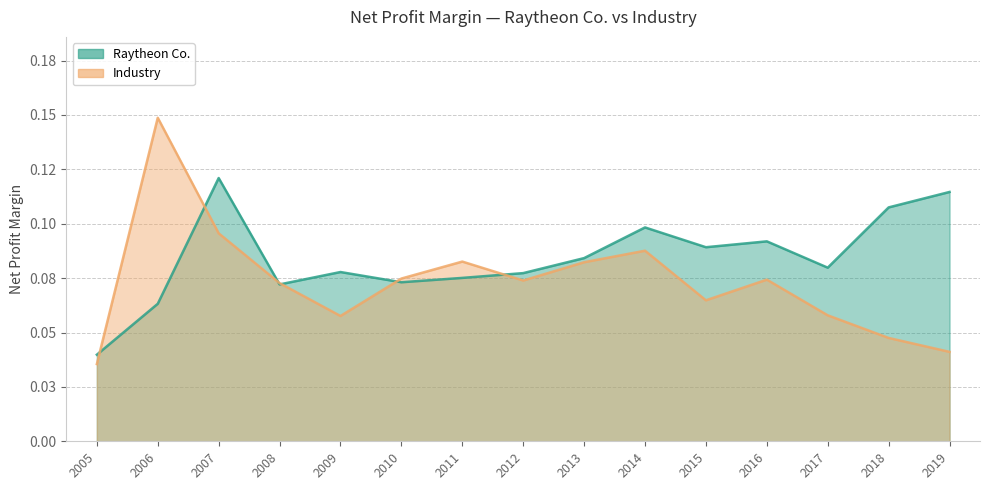

What are all the series names shown in the legend?

Raytheon Co., Industry